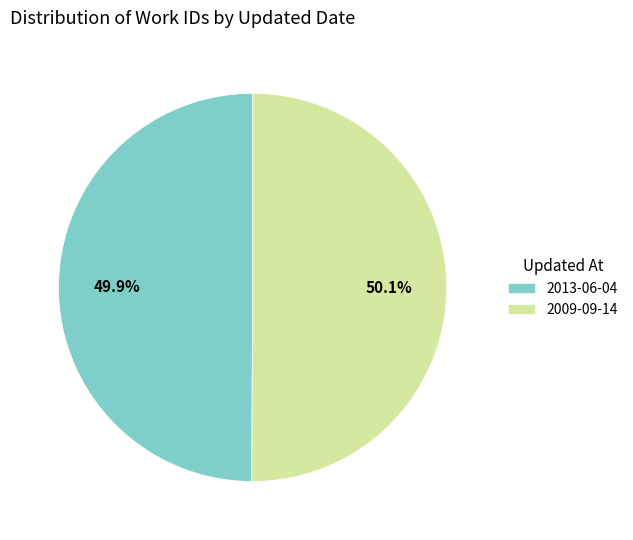

Is it true that 2009-09-14 is 50% of the pie?

True